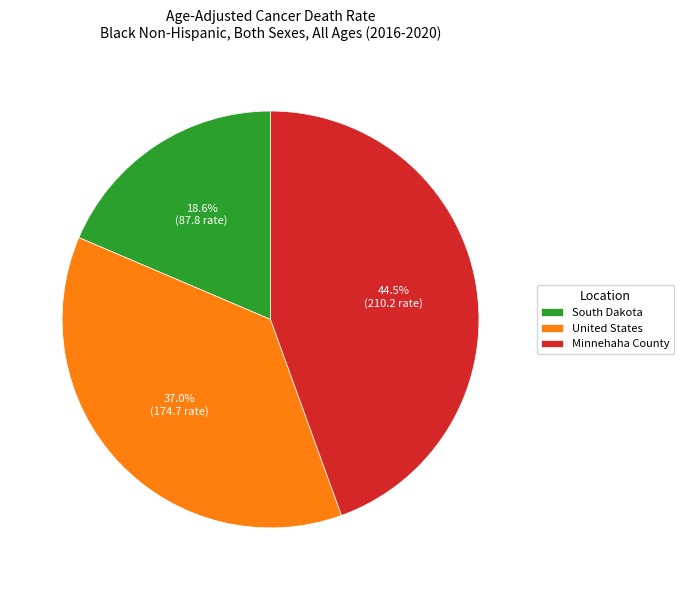

What is the largest slice in the pie chart?

Minnehaha County